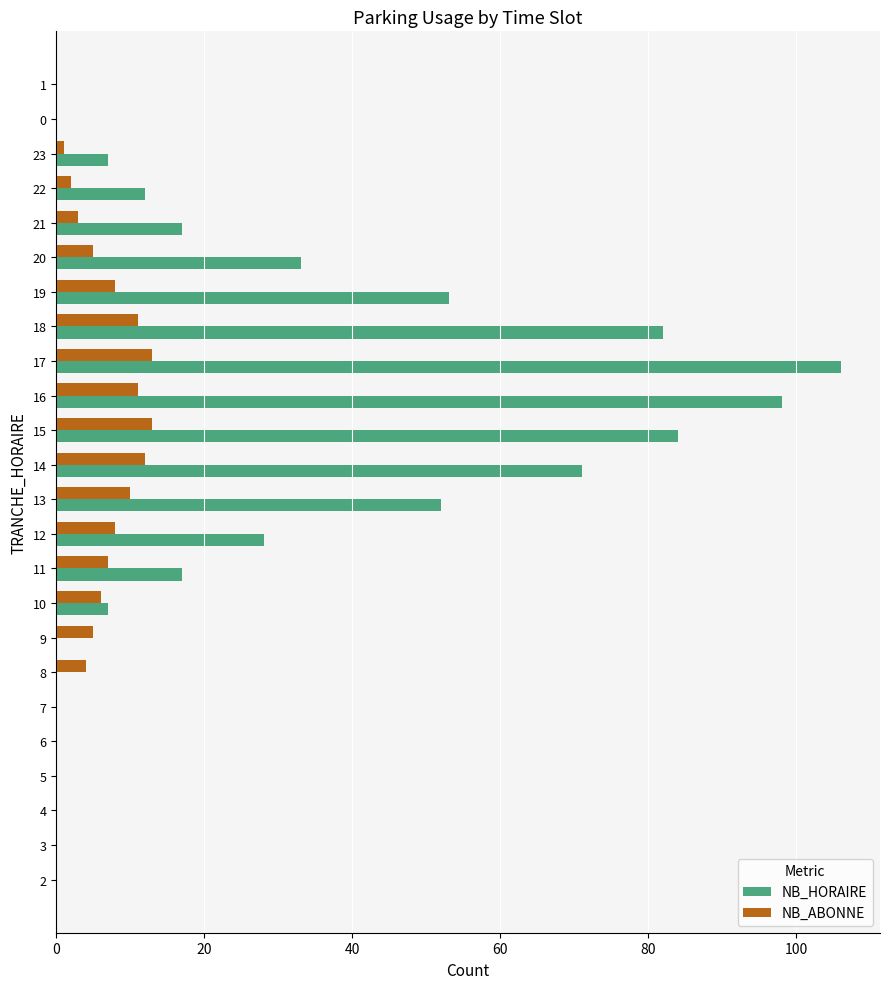

The NB_HORAIRE series shows 61 at 3. True or false?

False